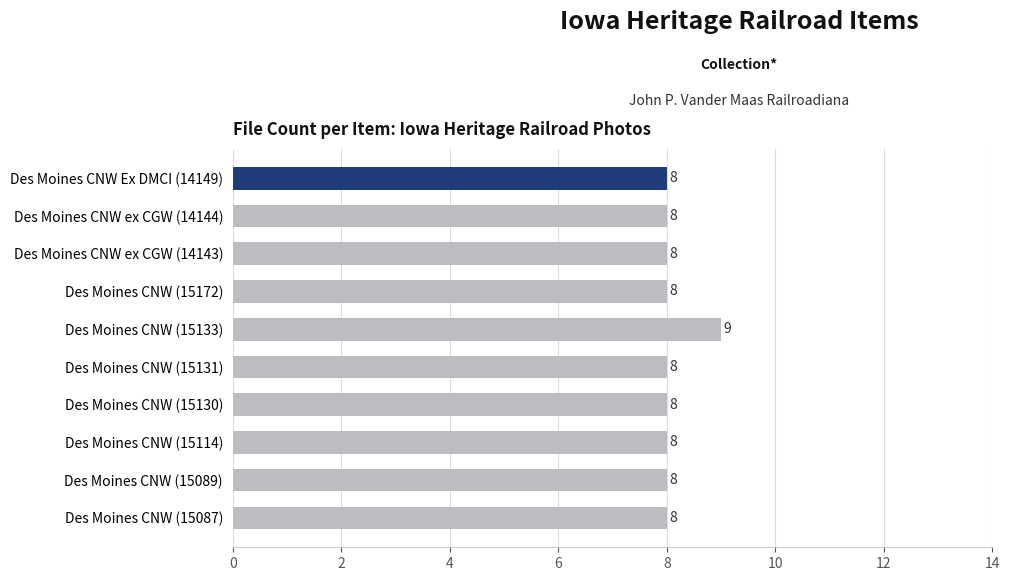

Approximately how many times larger is the value at Des Moines CNW (15114) compared to Des Moines CNW Ex DMCI (14149)?

1.0